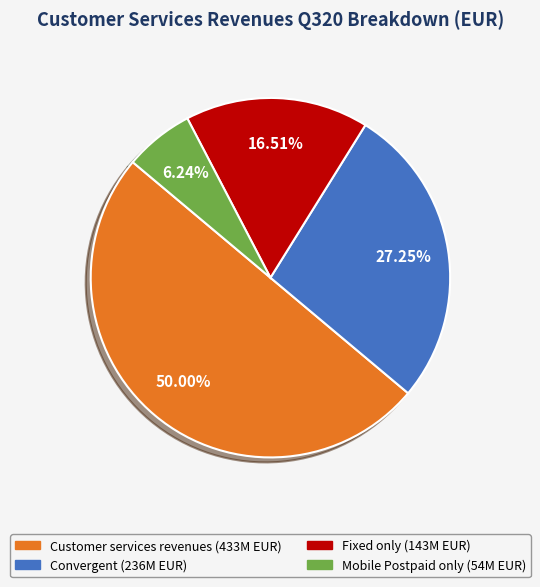

What percentage do Customer services revenues and Fixed only together represent?

66.5%